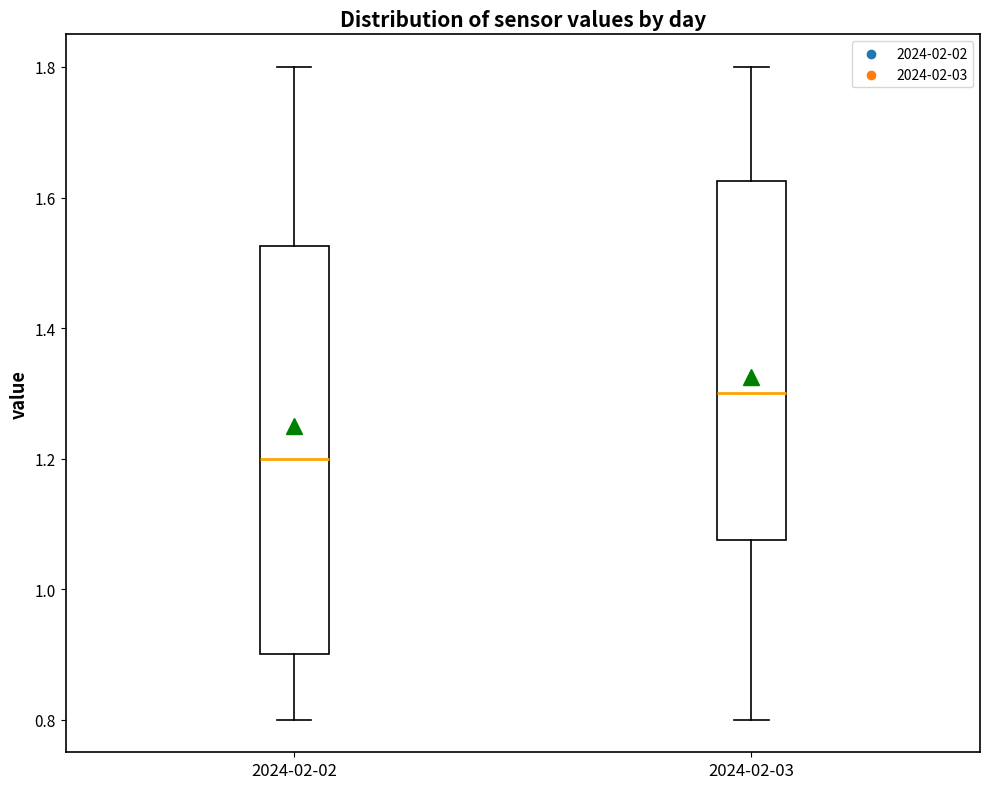

Reading left to right, read every box against the y-axis: the position of its median line, the range the box covers, and the ends of its whiskers. The values are not printed on the chart, so give them approximately, as read against the axis.

2024-02-02: median 1.20, box 0.90 to 1.52, whiskers 0.80 to 1.80
2024-02-03: median 1.30, box 1.08 to 1.62, whiskers 0.80 to 1.80